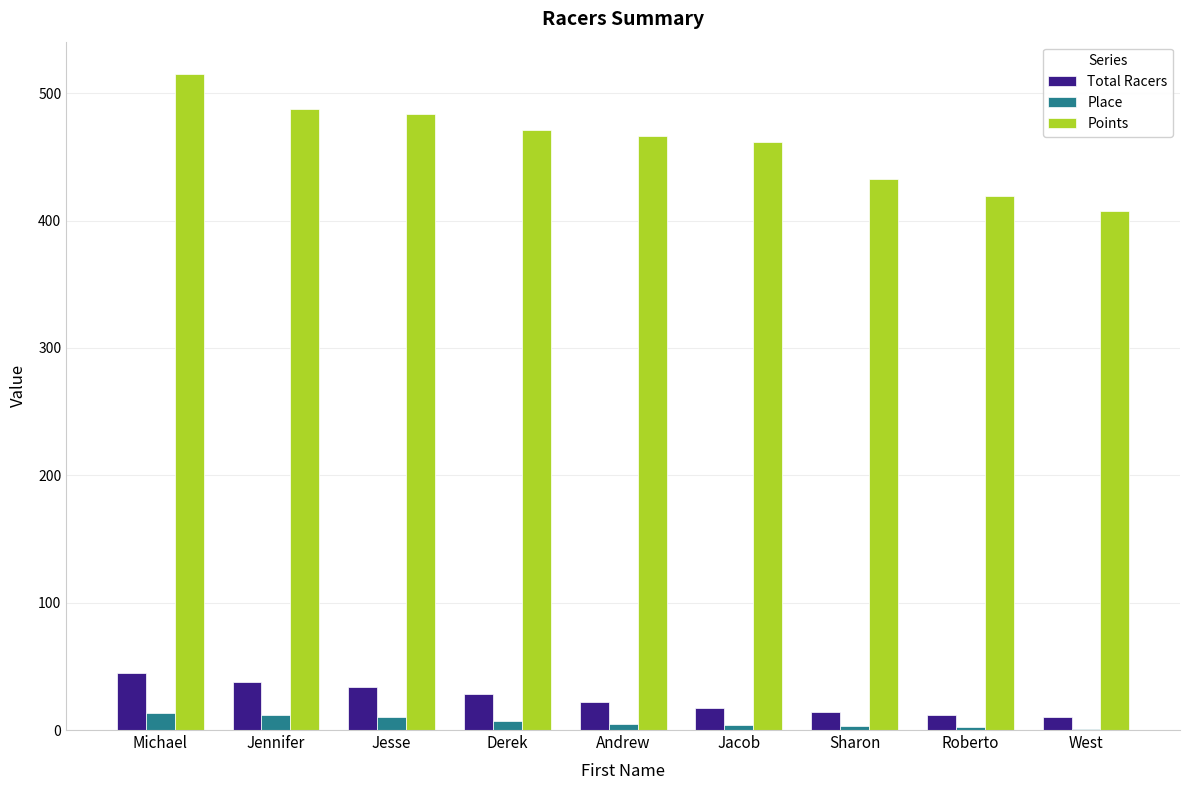

The Total Racers series shows 71.8 at Michael. True or false?

False